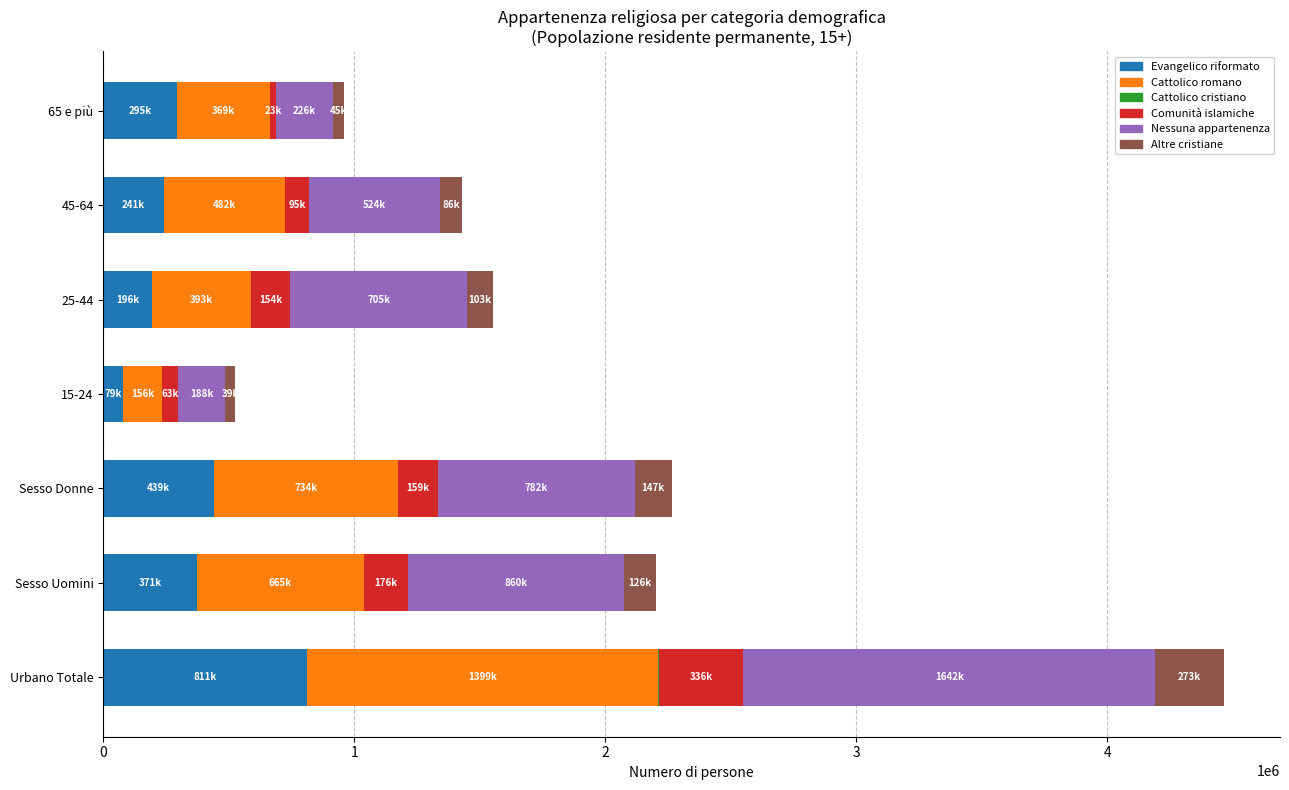

Which category has the highest value in the Evangelico riformato series?

Urbano Totale